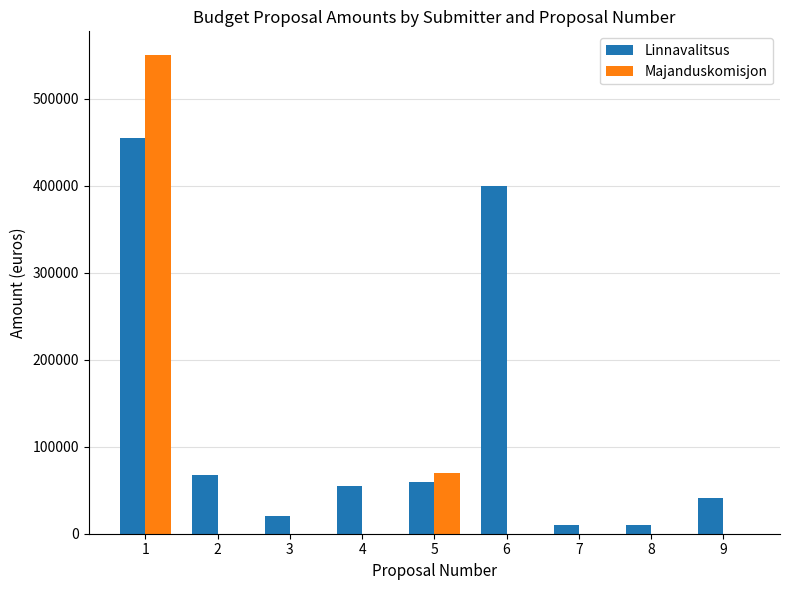

How many groups of bars are there?

9